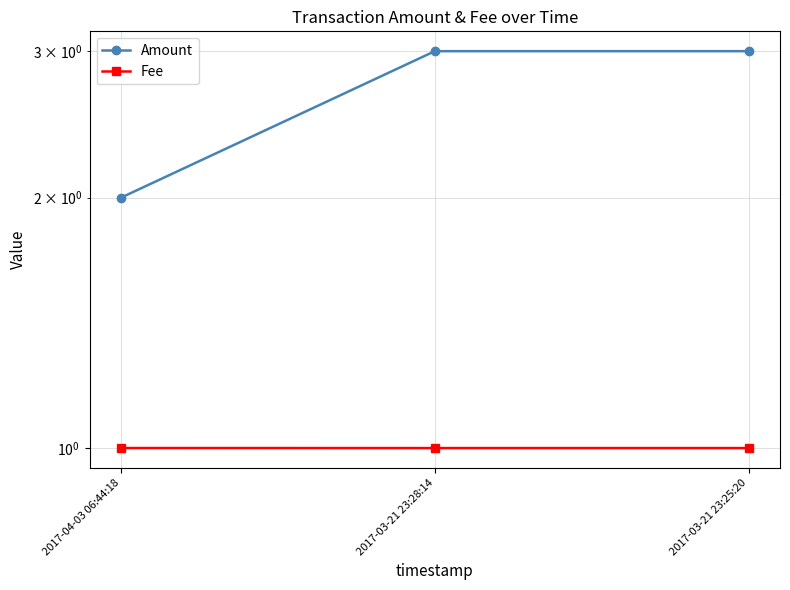

Between 2017-03-21 23:25:20 and 2017-04-03 06:44:18, which is larger?

2017-03-21 23:25:20